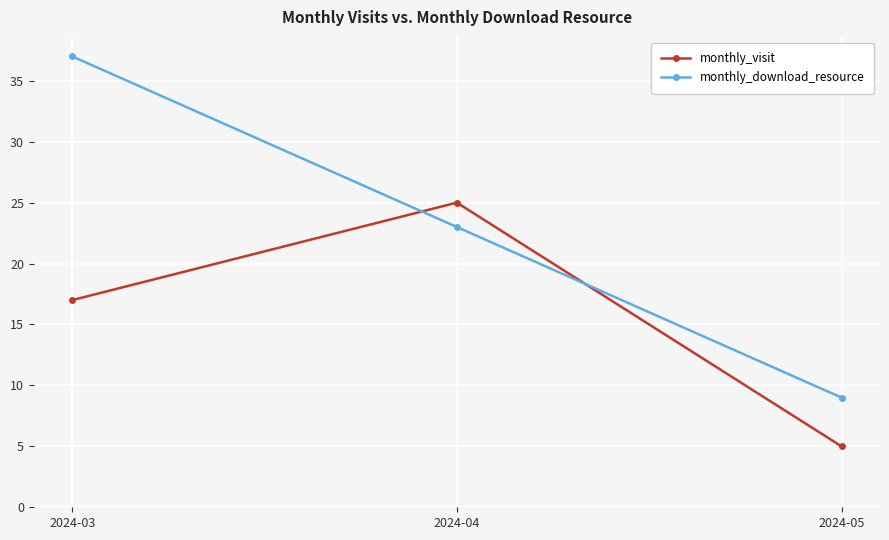

What is the highest value of the monthly_download_resource series?

37